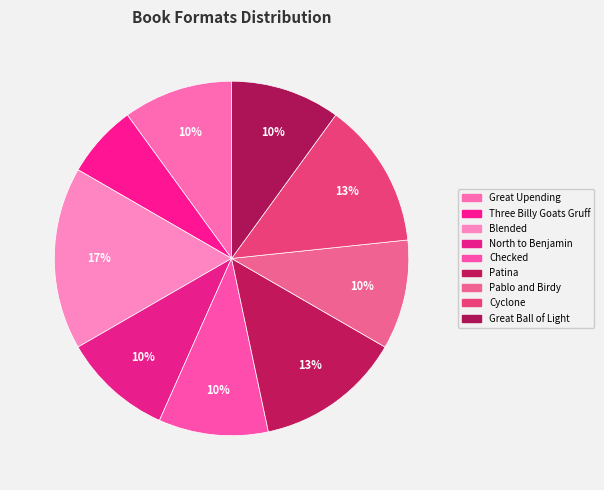

True or false: Pablo and Birdy accounts for 10% of the total.

True